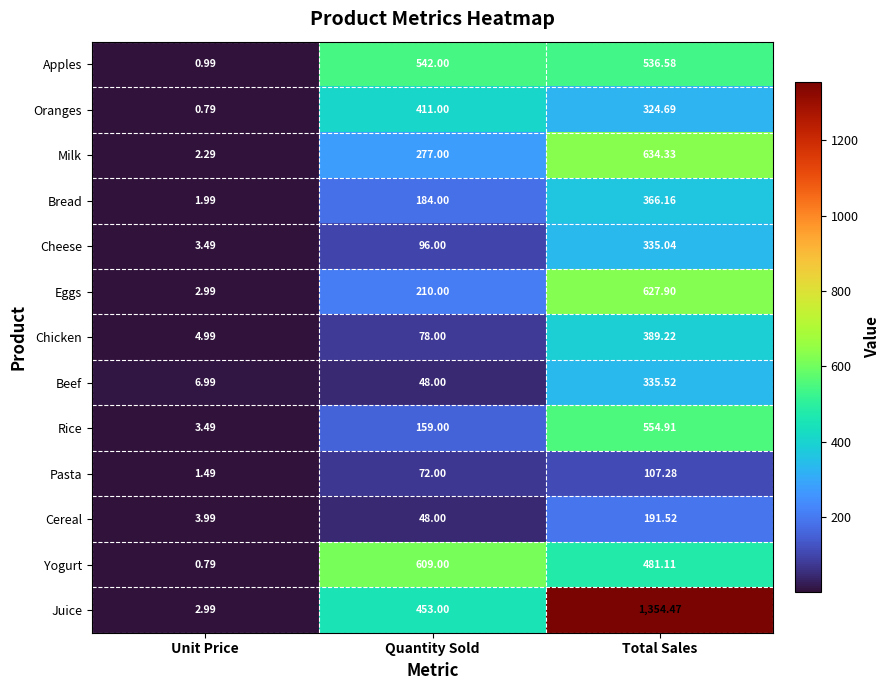

At which label is Pasta closest to 54?

Quantity Sold